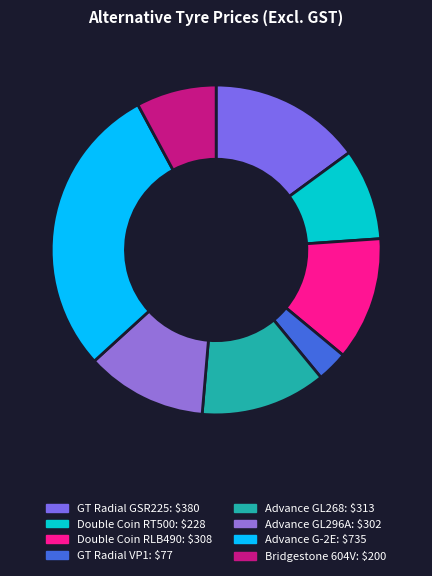

How many segments does this pie chart have?

8